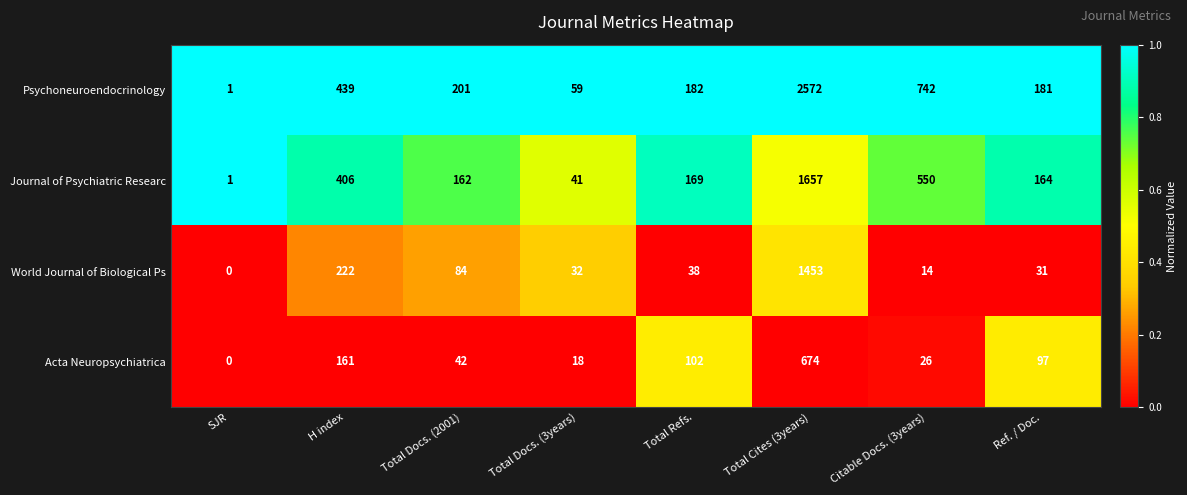

How many distinct data groups are displayed?

4